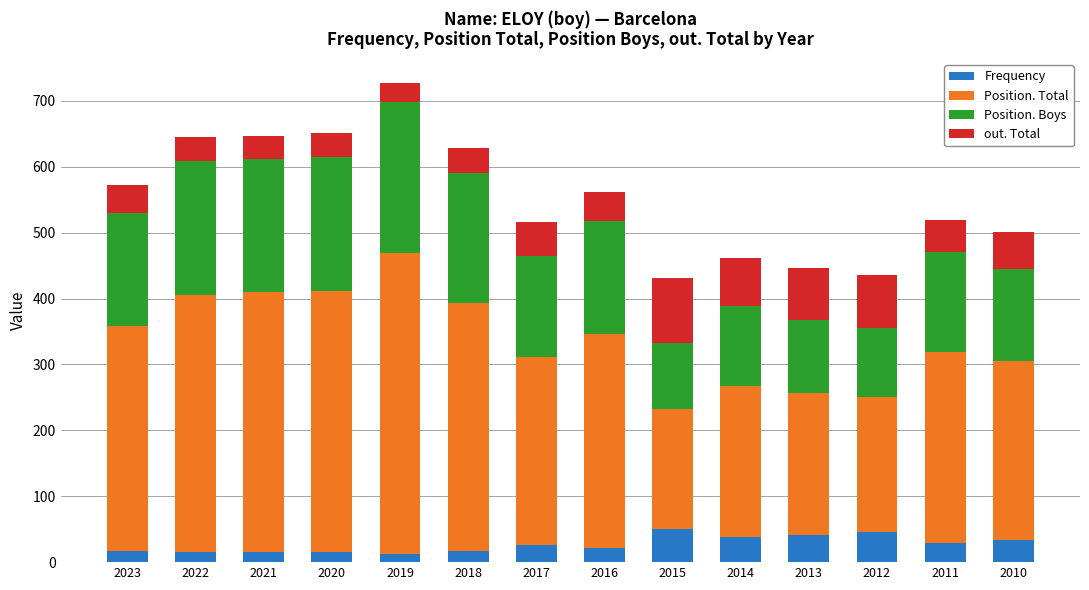

Are the bars grouped side by side (vs. stacked)?

No